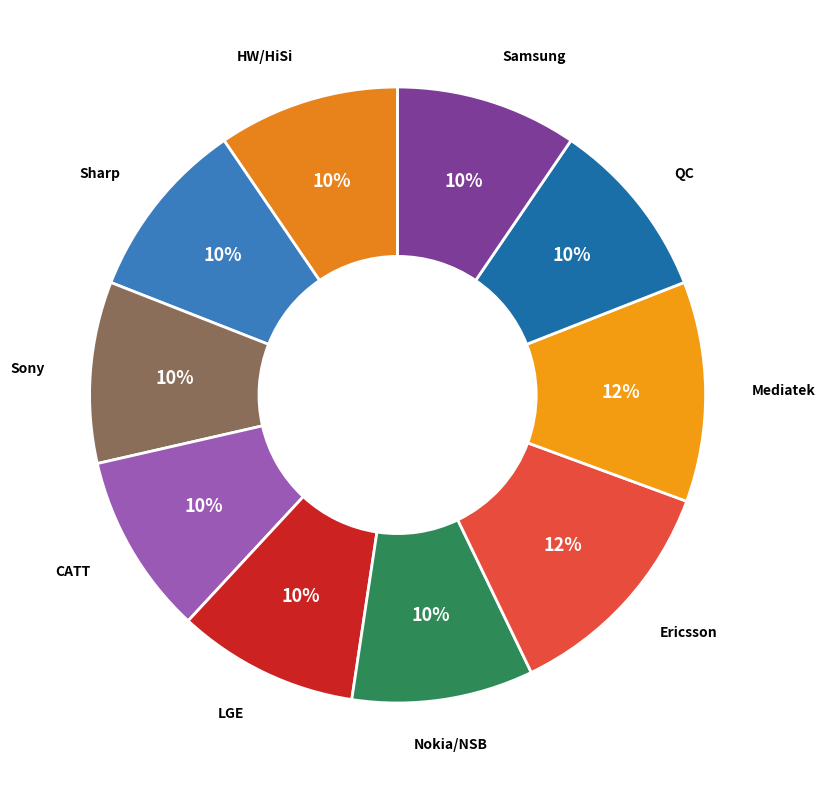

Does any single category account for the majority?

No